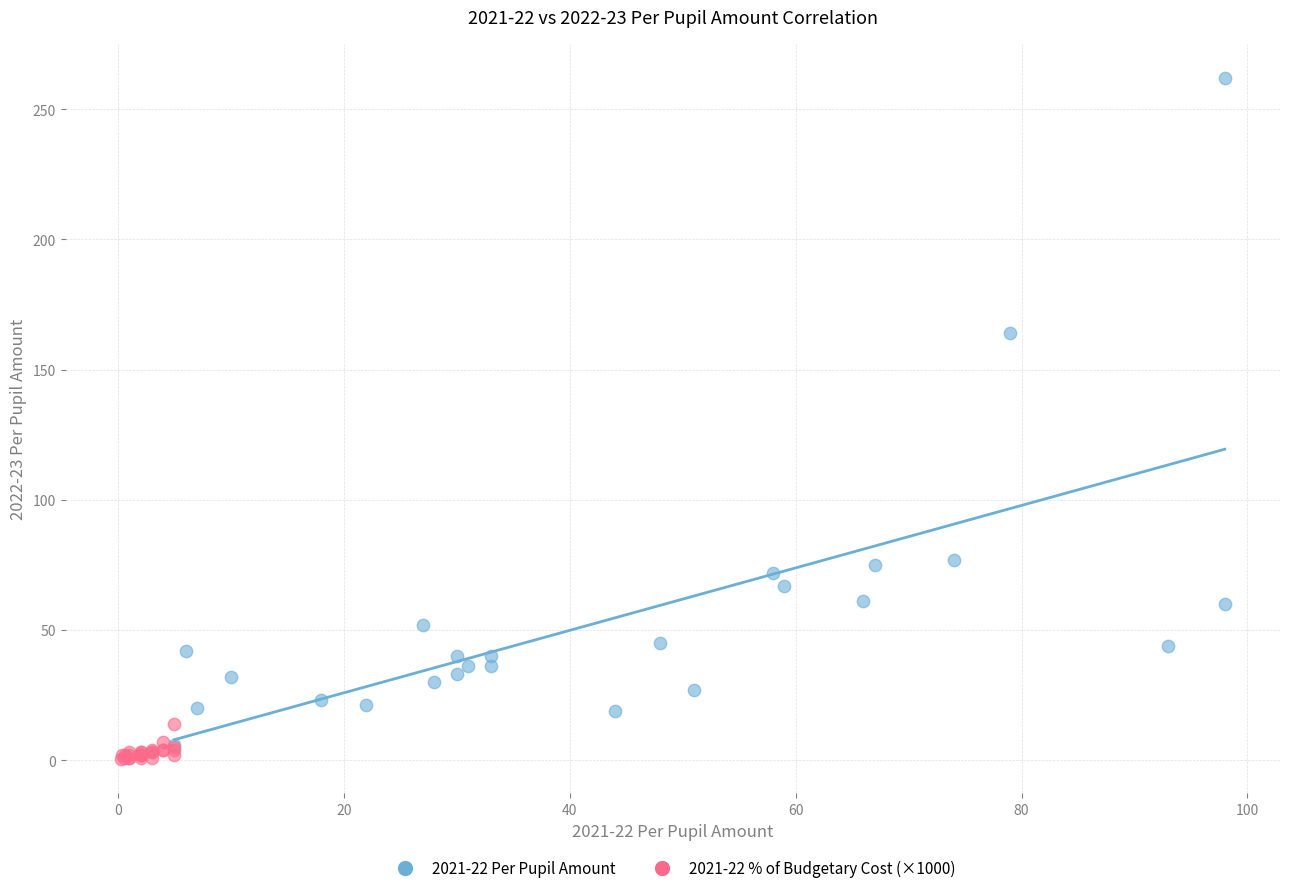

Which series has the largest Y range (max minus min)?

2021-22 Per Pupil Amount